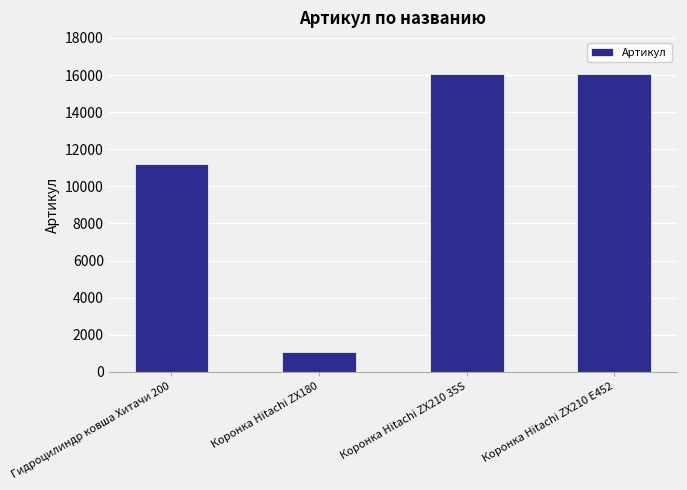

What is the value of the 4th bar from the left?

16065